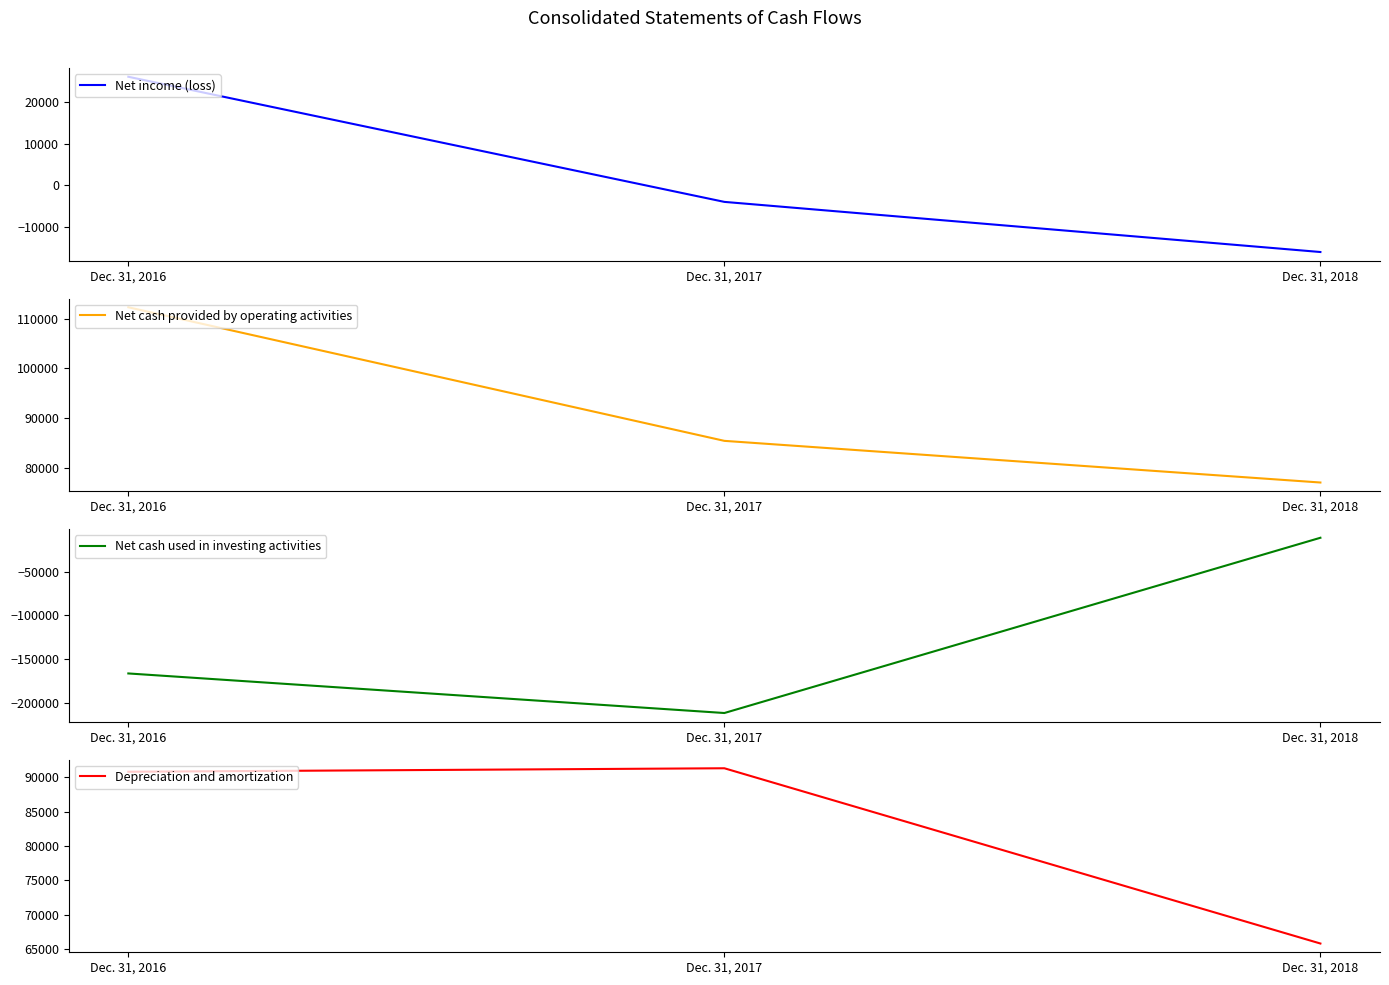

Reading left to right, transcribe all the data shown in this chart.

Net income (loss): 26106	-3937	-15974
Net cash provided by operating activities: 112347	85394	76989
Net cash used in investing activities: -166089	-211211	-11347
Depreciation and amortization: 90831	91340	65775